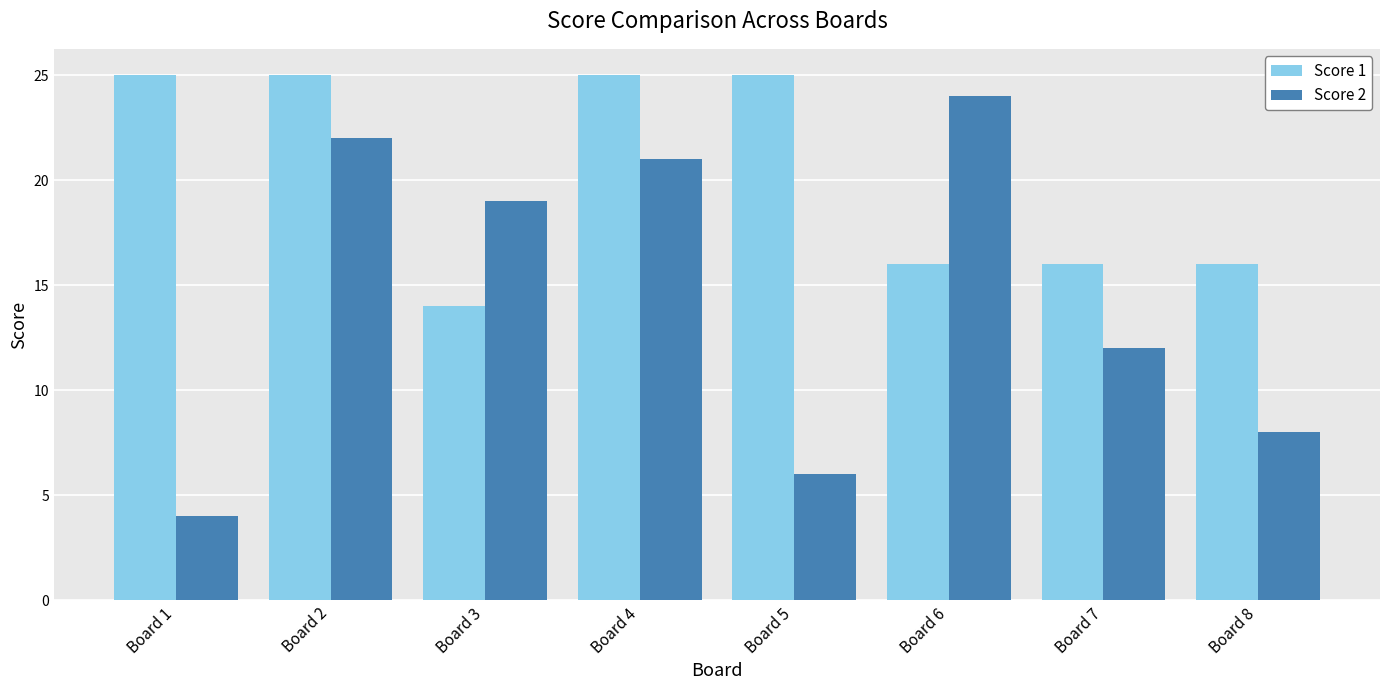

What is the spread (max minus min) of values at Board 7?

4